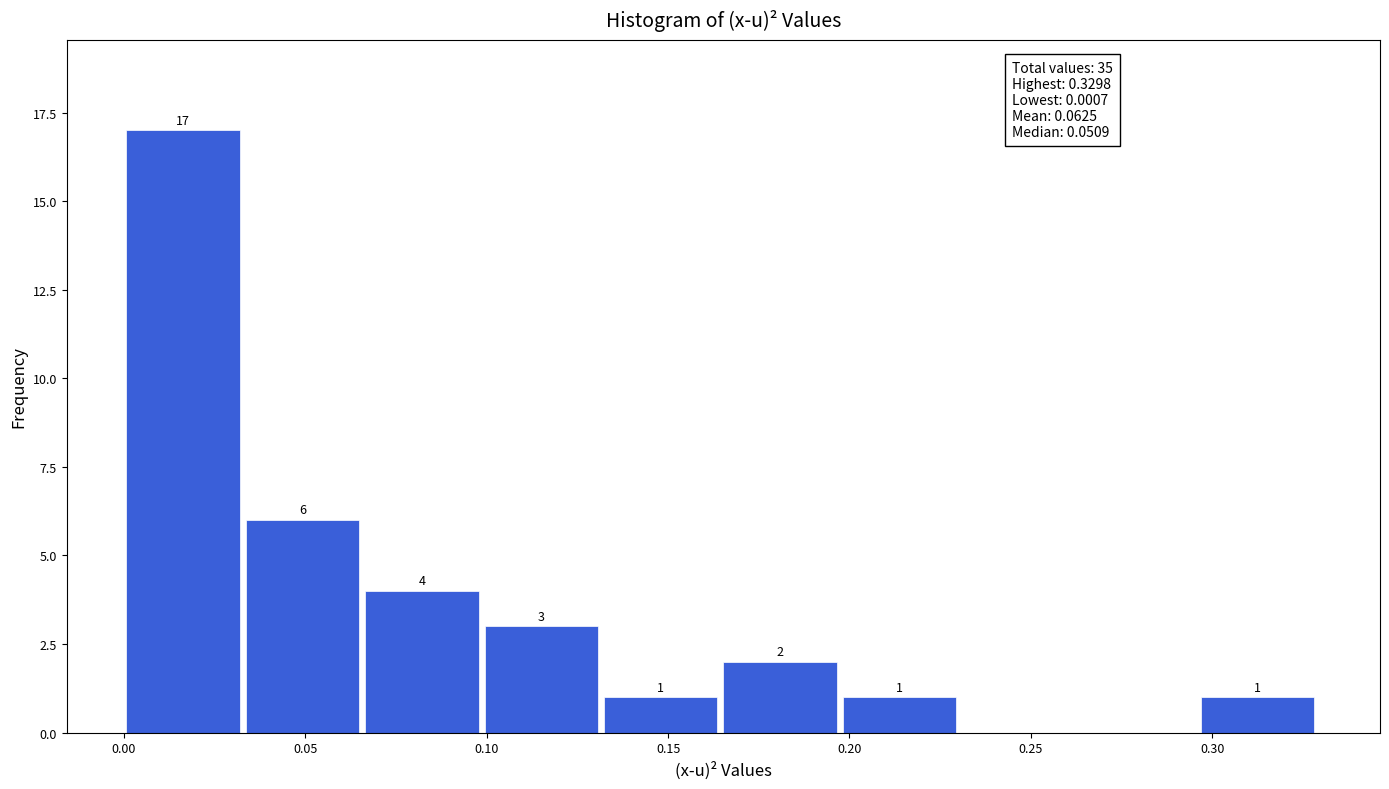

Which range on the x-axis has the tallest bar?

0.000 to 0.035